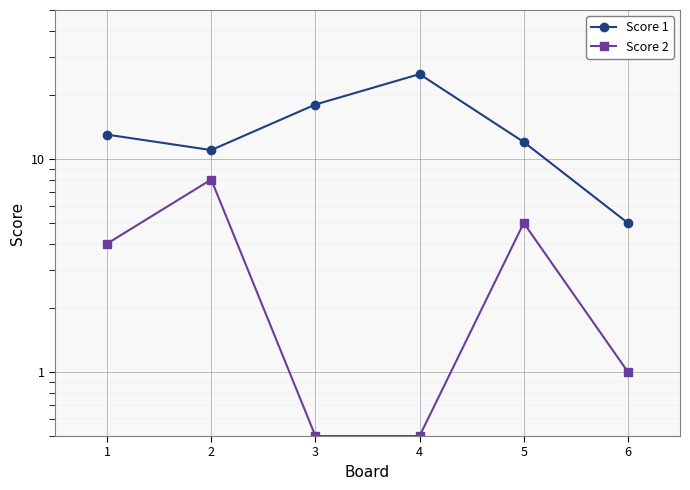

True or false: Score 1 and Score 2 cross at least once.

False